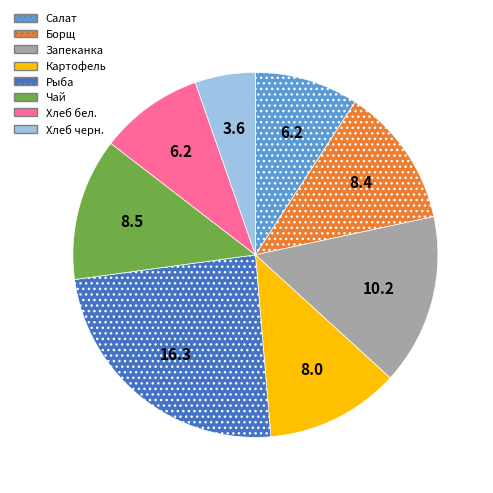

How many slices are in this pie chart?

8